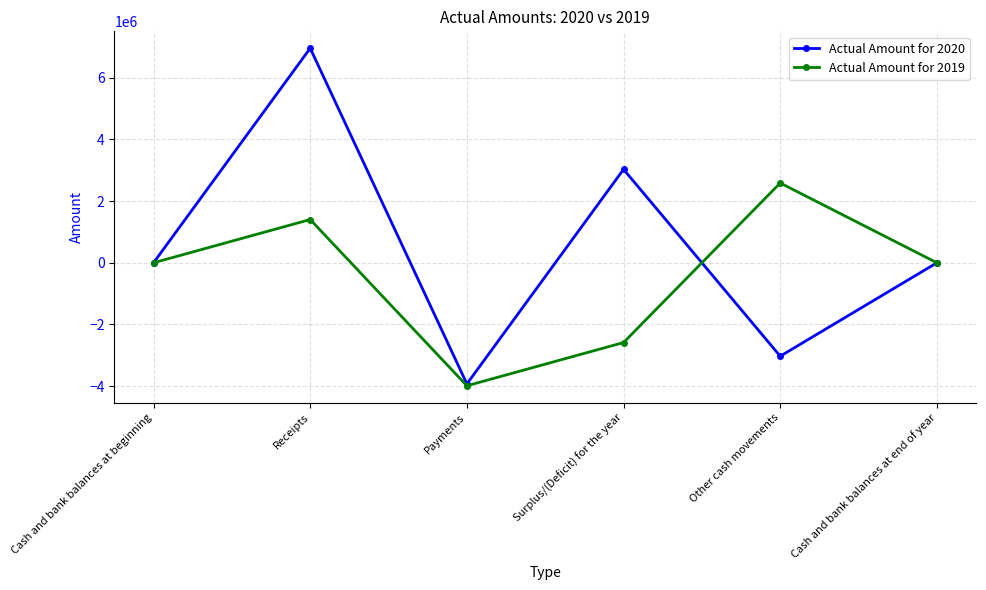

What is the value of the Actual Amount for 2019 point at the 5th from the left?

2585928